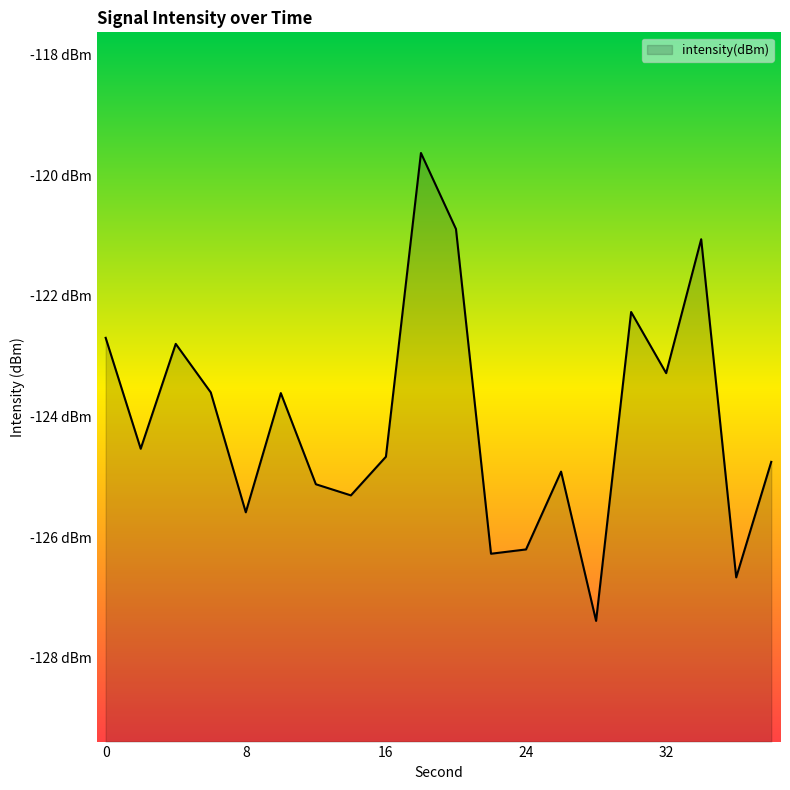

Is it true that the value at 6 is -174.7?

False